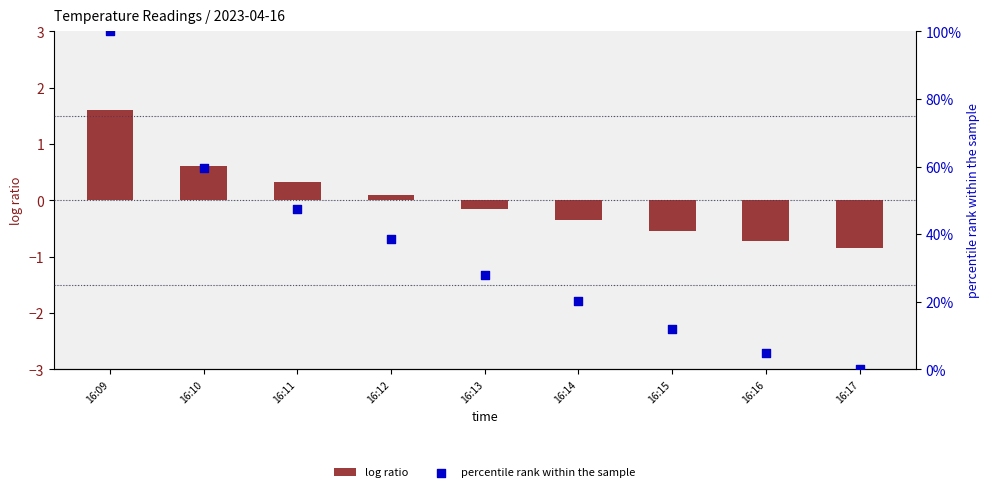

At how many categories does at least one series exceed 20?

6